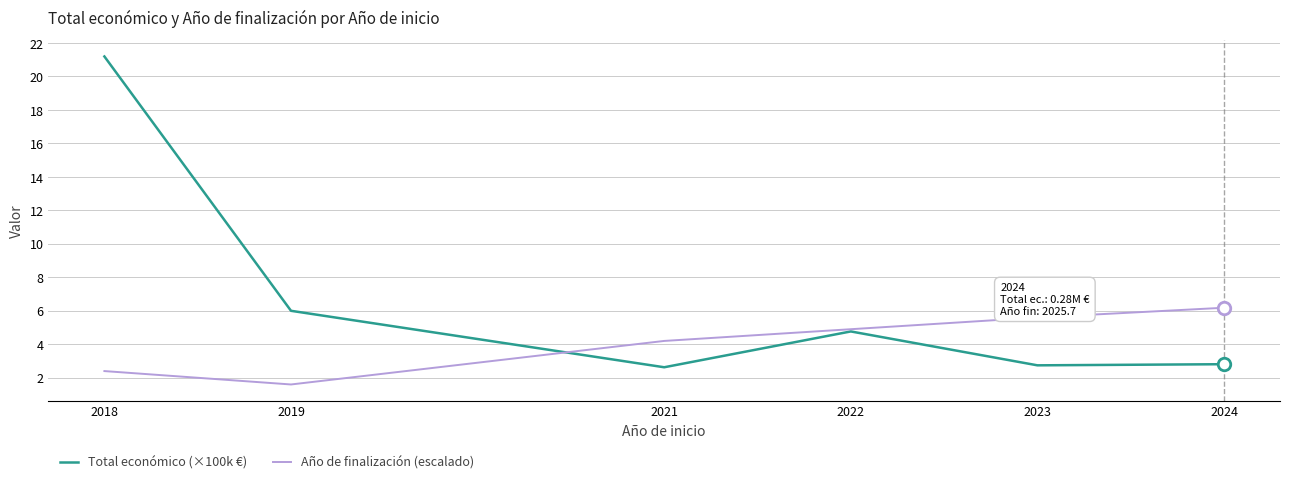

What is the difference between the second highest and second lowest values in the Año de finalización (escalado) series?

3.2